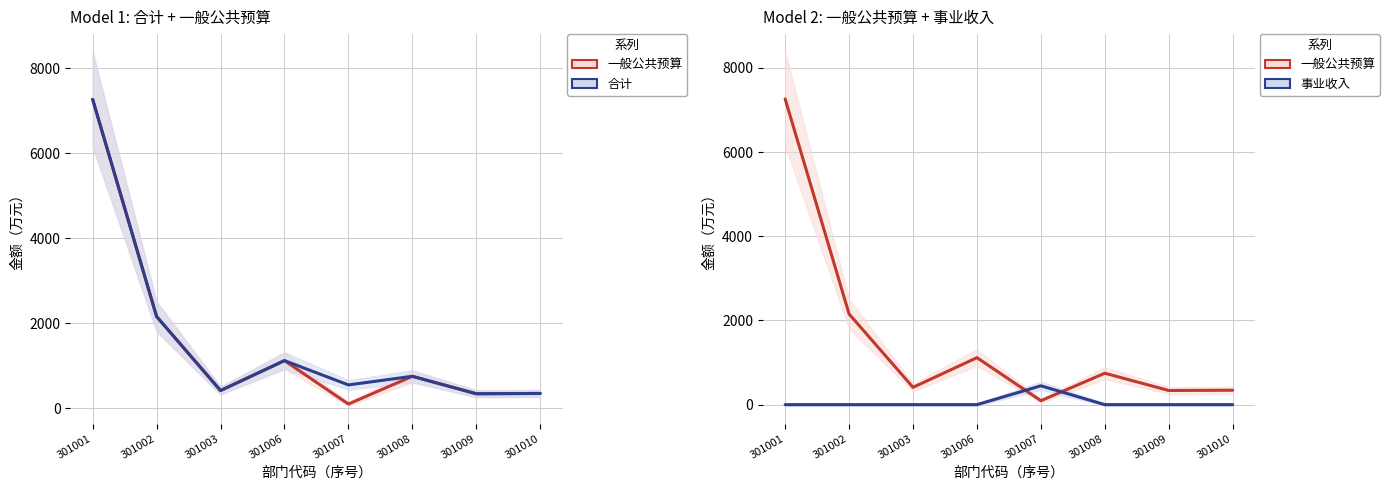

True or false: 一般公共预算 has more than 2 points higher than both neighbors.

False